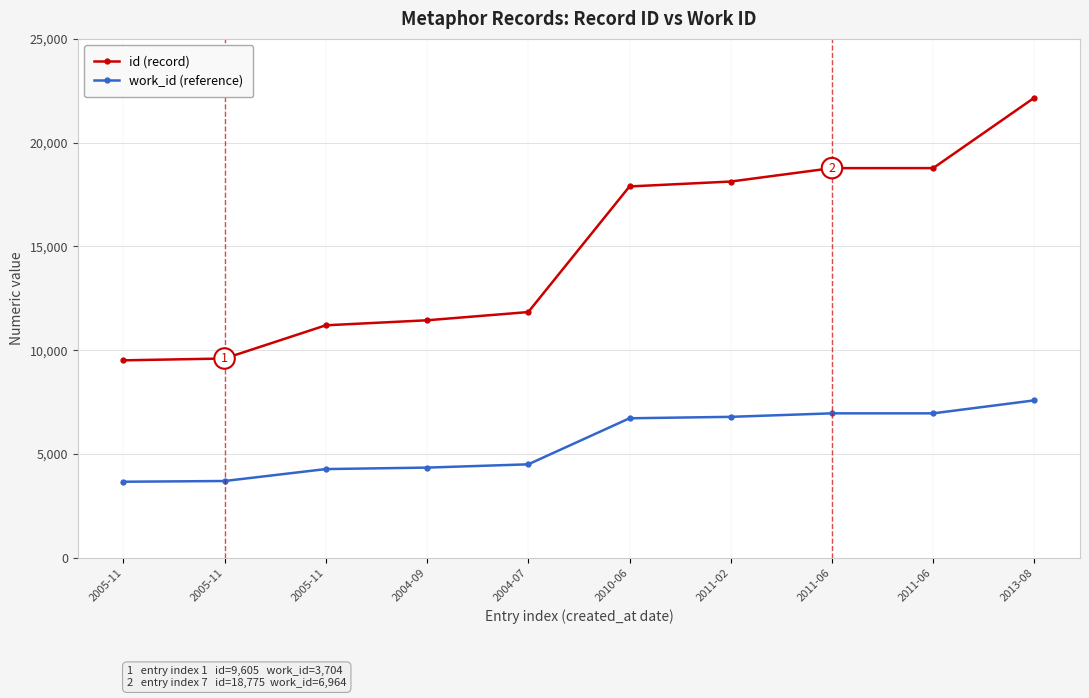

The id (record) series shows 2858 at 2004-09. True or false?

False